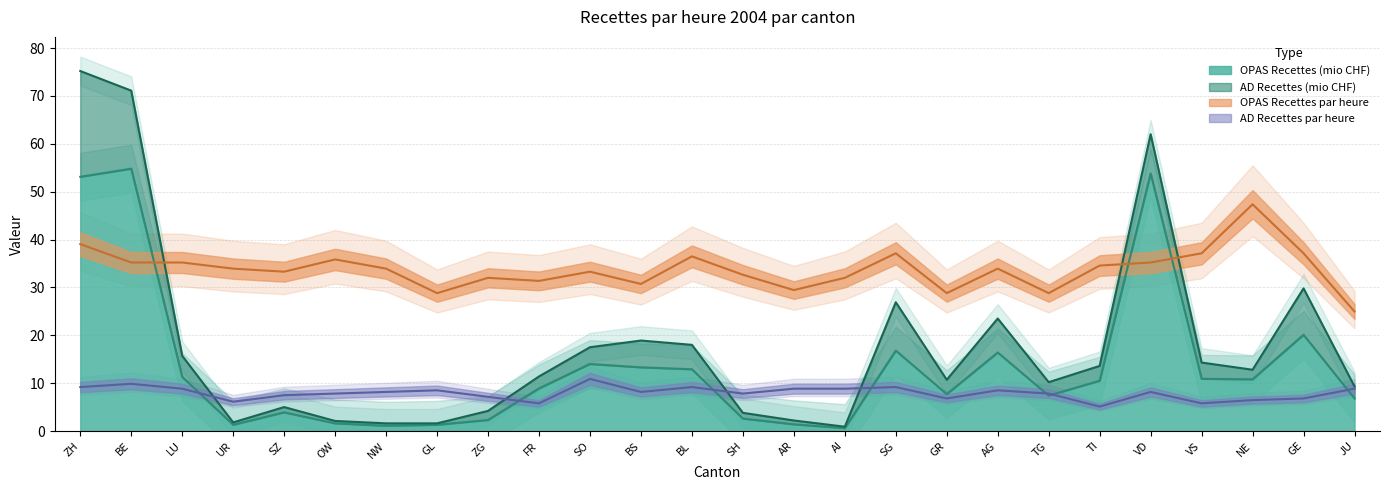

Count the number of categories in the chart.

26